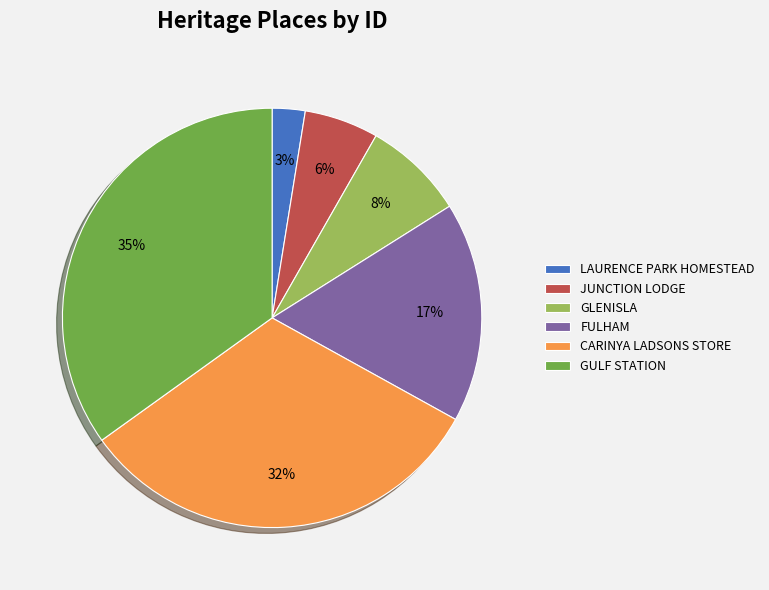

What is the smallest slice in the pie chart?

LAURENCE PARK HOMESTEAD